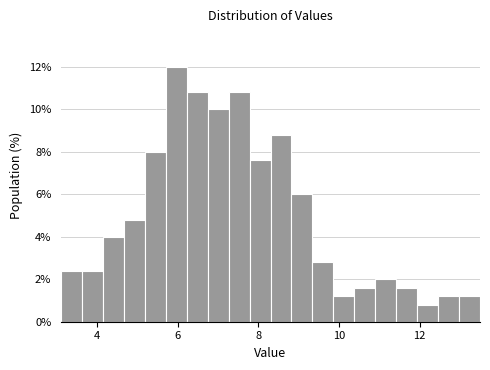

Read against the x-axis, roughly where is the centre of the tallest bar?

6.0